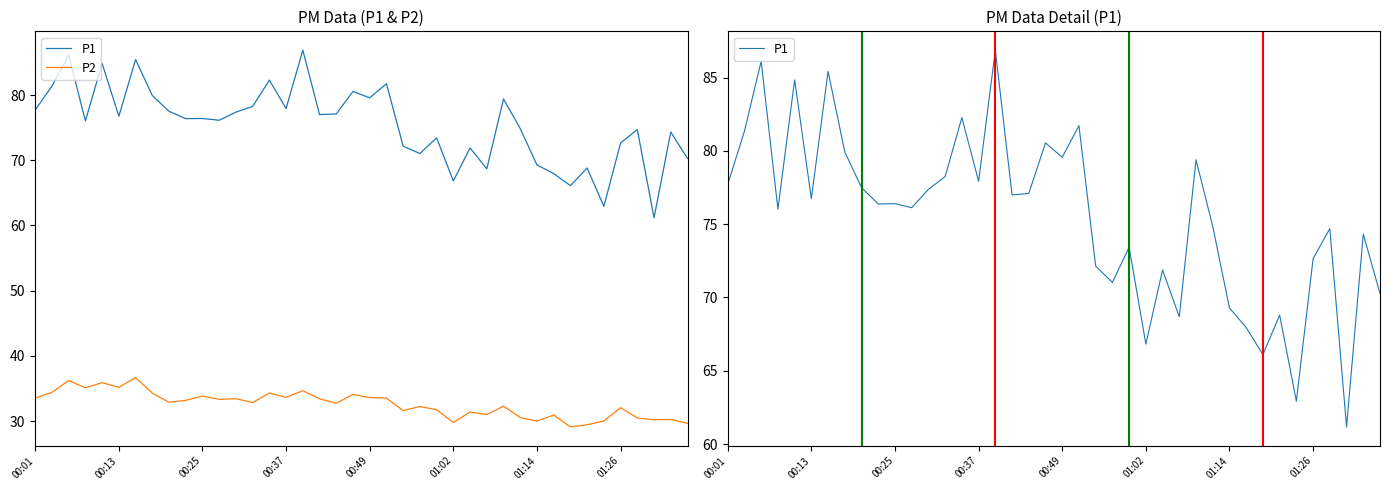

In P2, how many points are higher than both neighbors (excluding endpoints)?

14